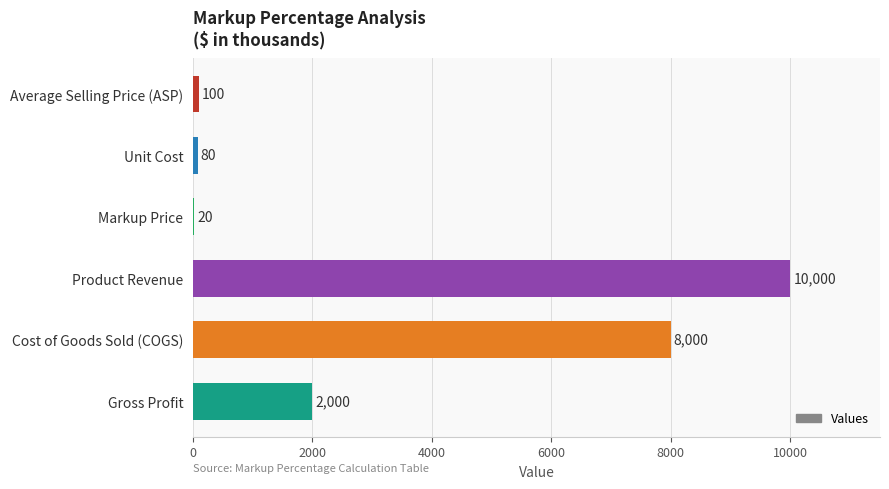

At which label is the value closest to 5010?

Cost of Goods Sold (COGS)